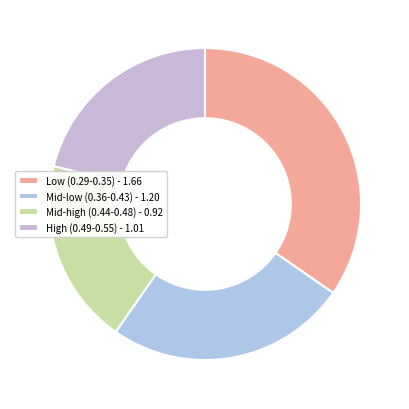

How many segments does this pie chart have?

4